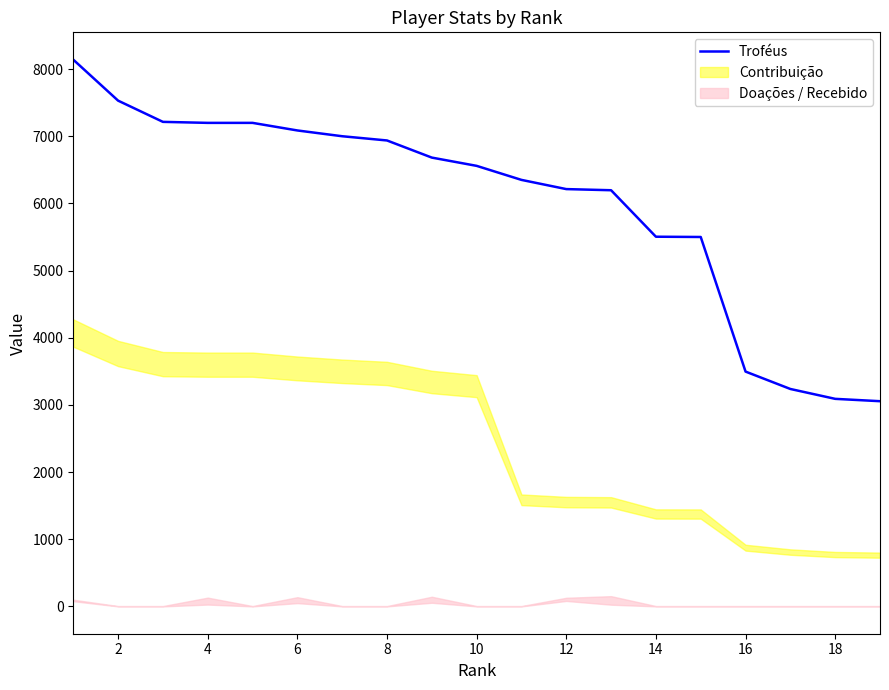

How many values are below 6559?

9